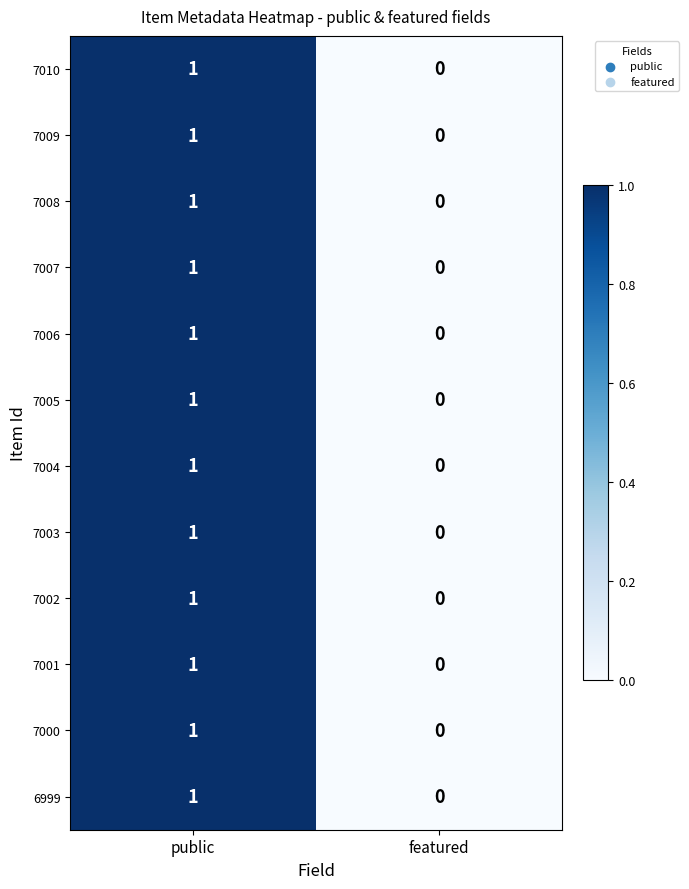

Where is 7000 nearest to the value 0?

featured